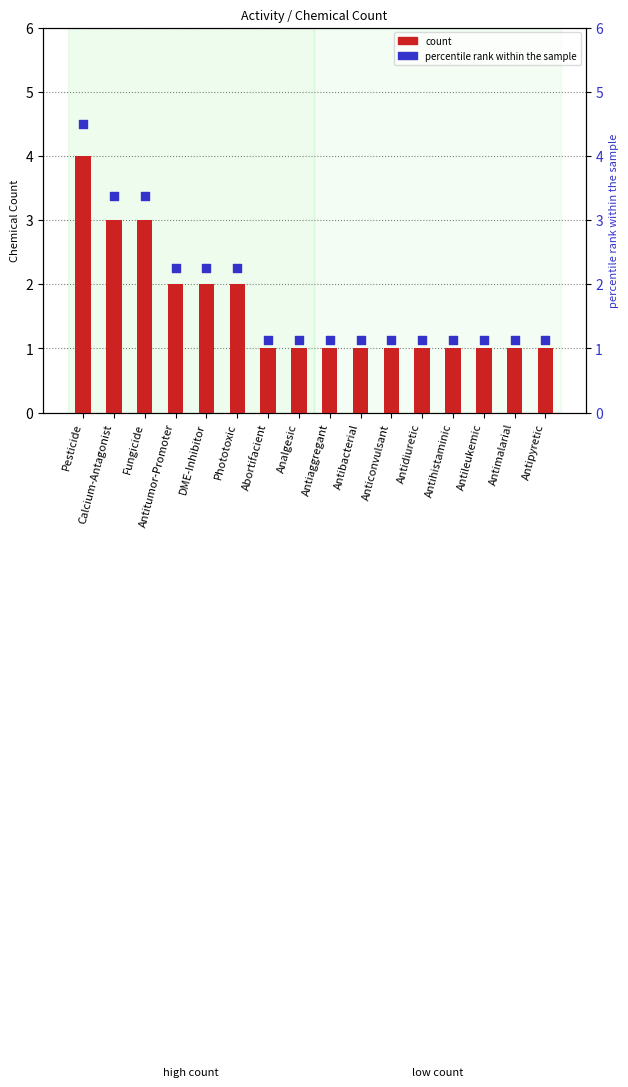

Which series has the largest Y range (max minus min)?

percentile rank within the sample